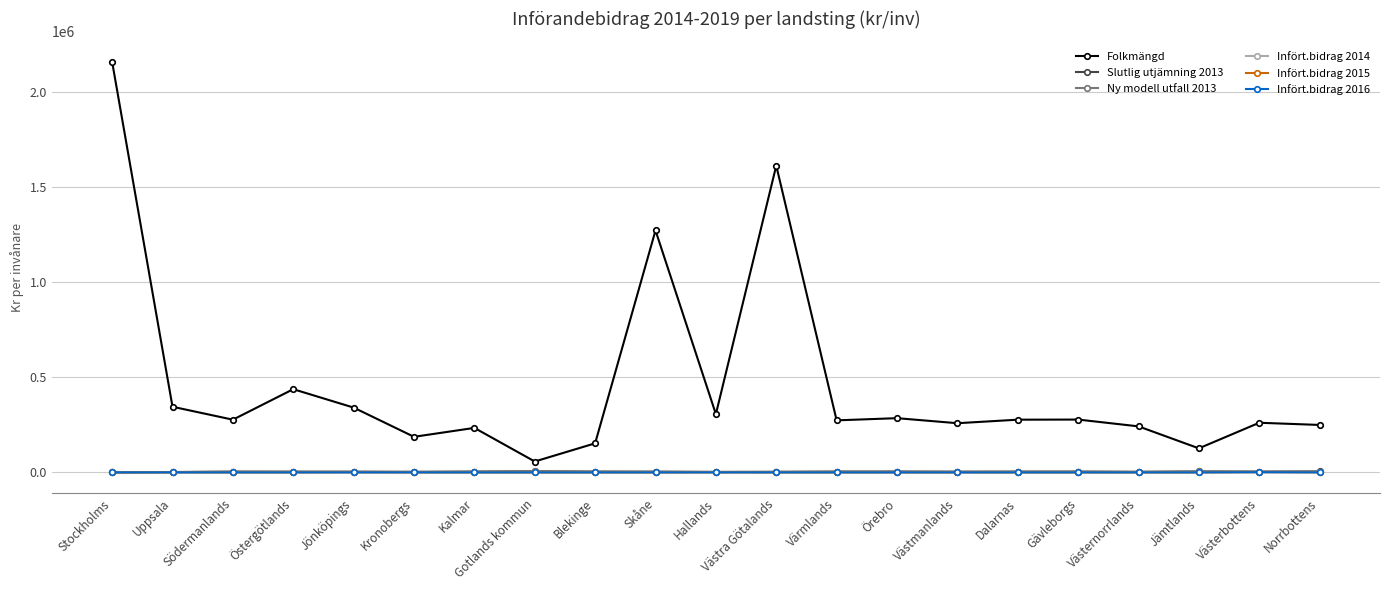

What is the difference between the Slutlig utjämning 2013 values at Västra Götalands and Blekinge?

983.0